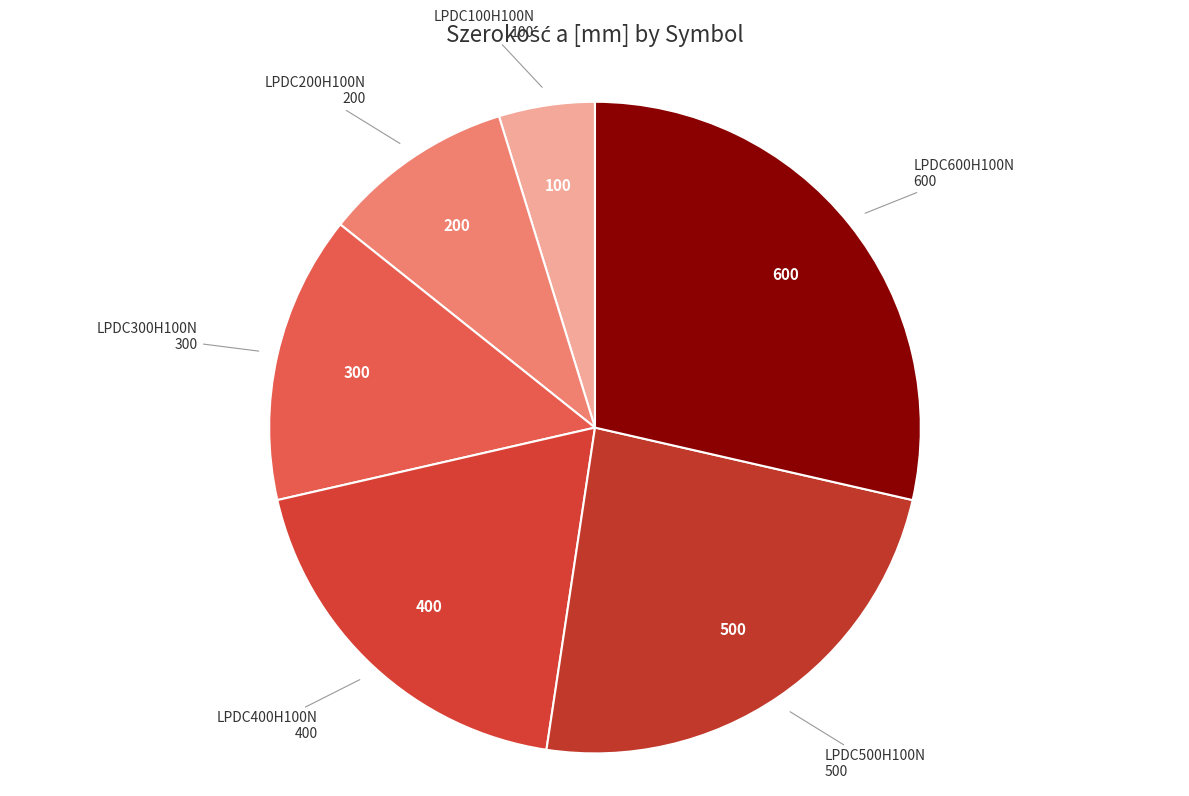

Count the number of slices in the pie.

6